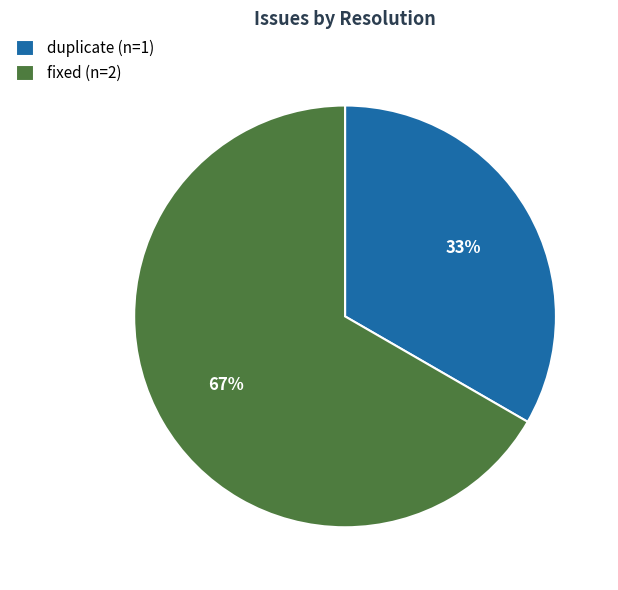

What is the ratio of the value at fixed (n=2) to the value at duplicate (n=1)?

2.0